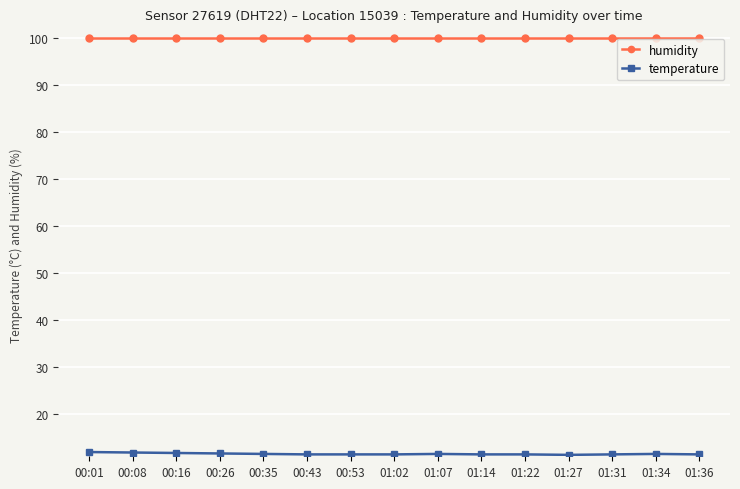

Which series has the widest spread of values?

temperature